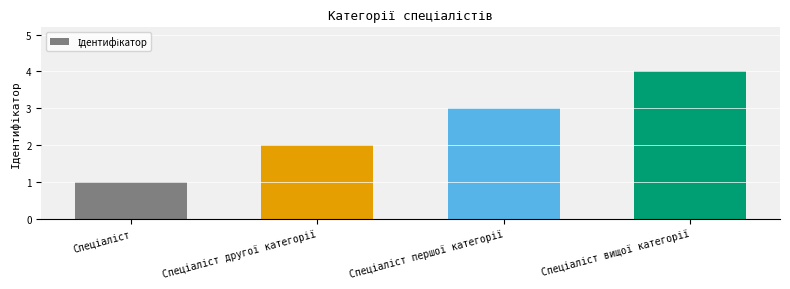

What is the greatest value displayed?

4